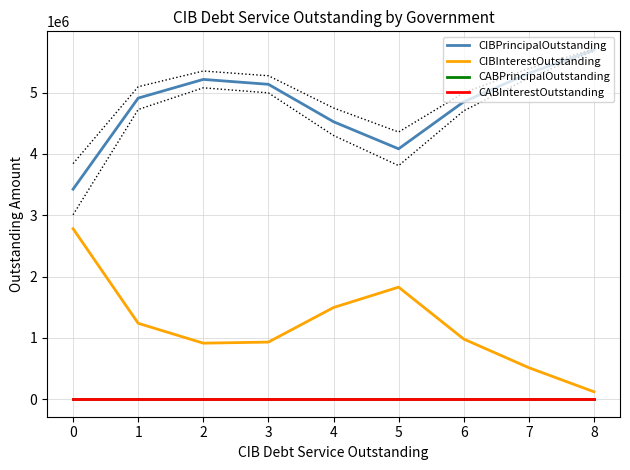

Rank the series at 4 from highest to lowest value.

CIBPrincipalOutstanding, CIBInterestOutstanding, CABPrincipalOutstanding, CABInterestOutstanding